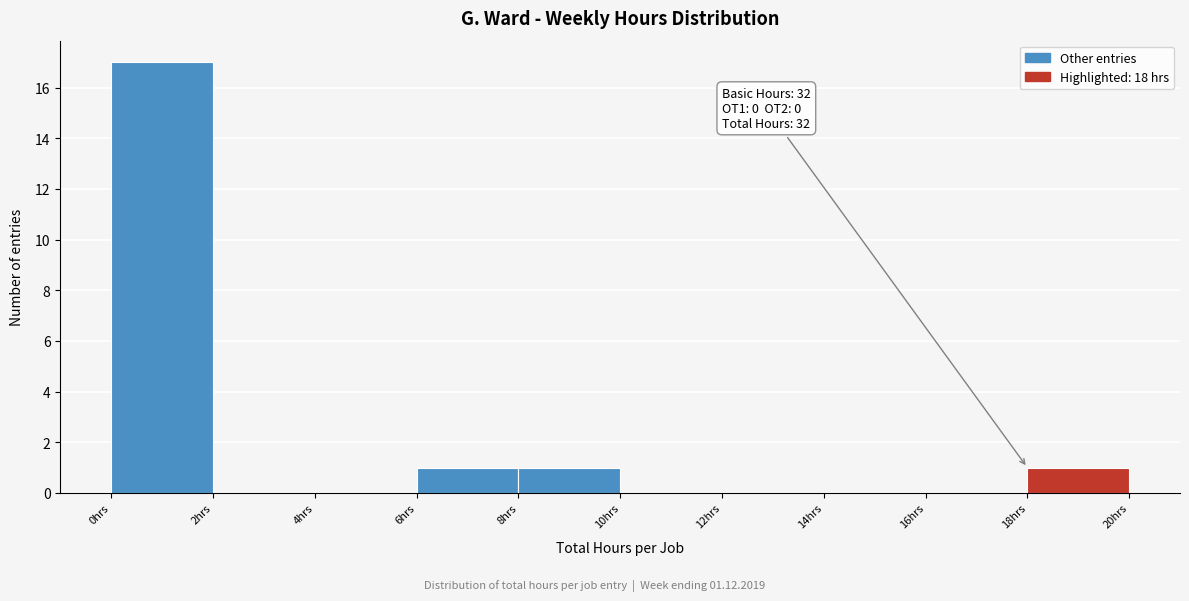

Over which range of the x-axis is the bar tallest?

0 to 2